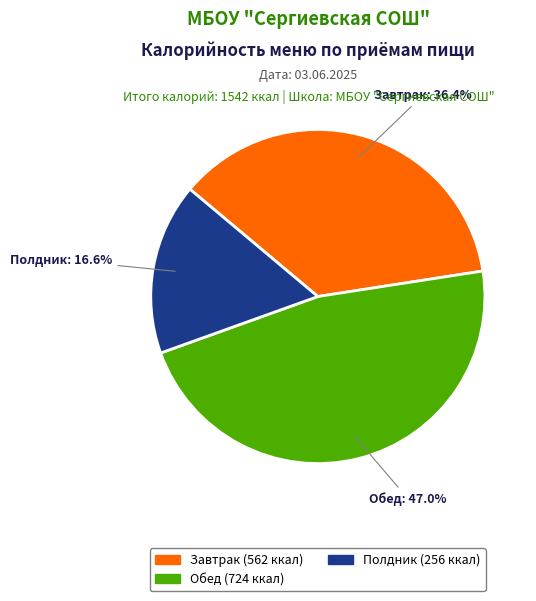

How many segments does this pie chart have?

3